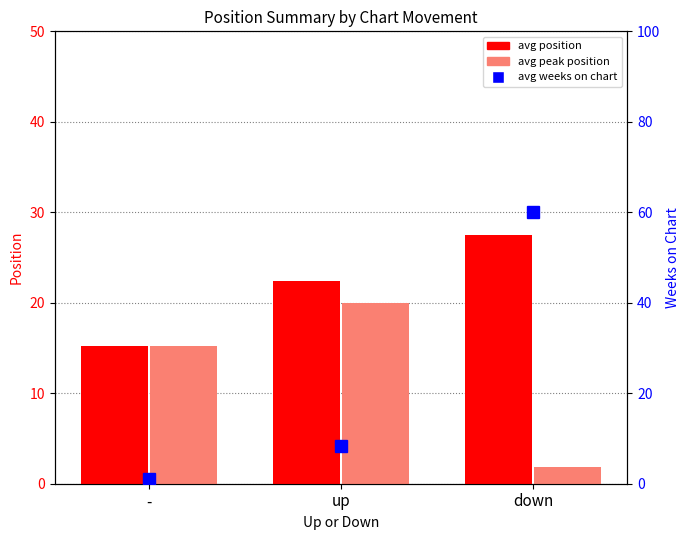

Between - and up, which series saw the biggest shift?

avg position